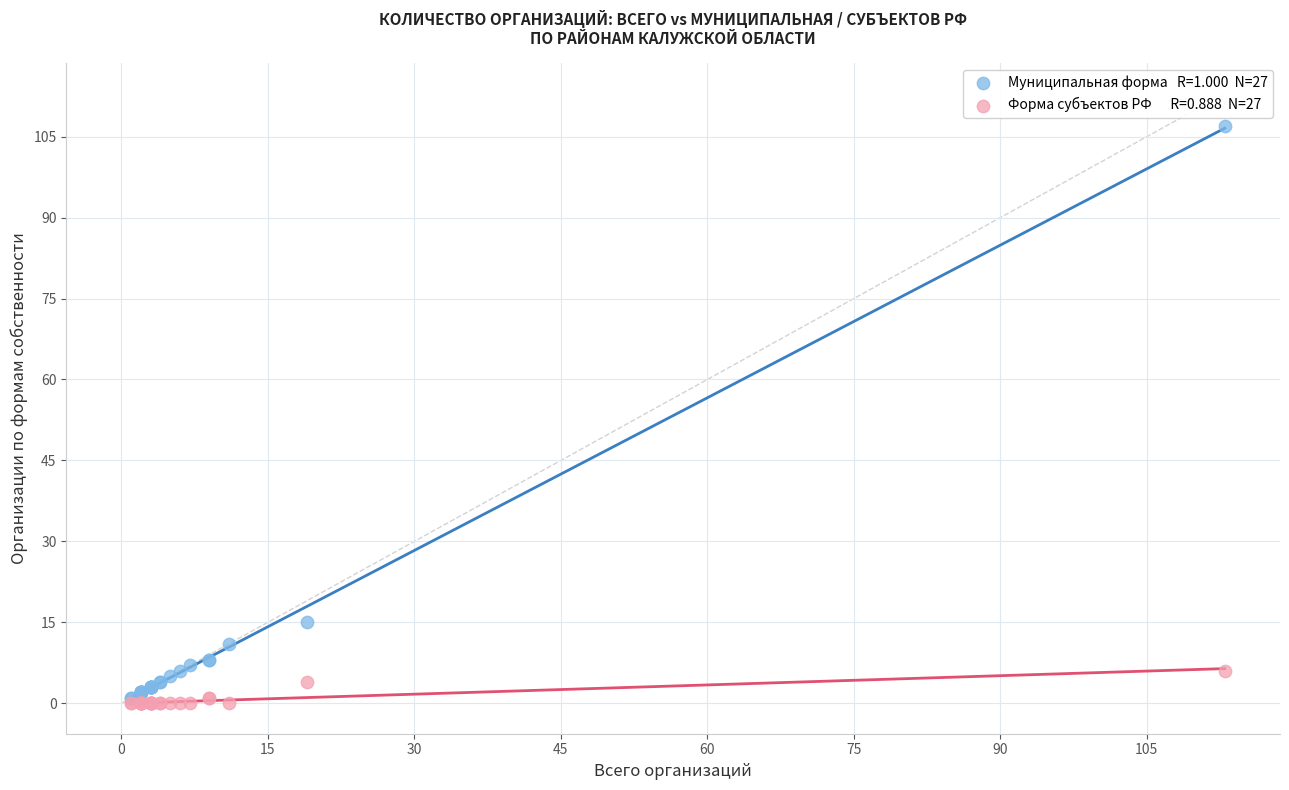

Across all series, what Y value is closest to 53?

15